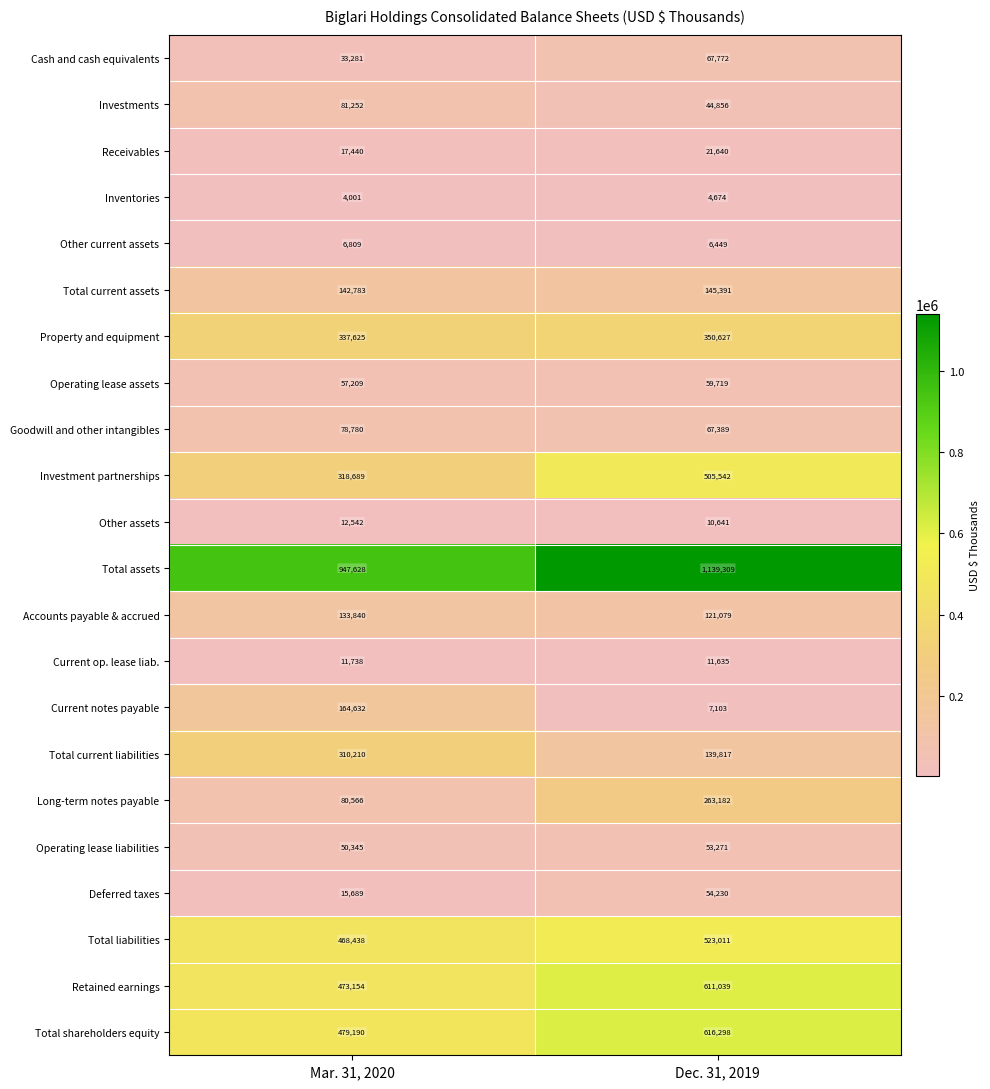

What is the sum of the Investments values at Dec. 31, 2019 and Mar. 31, 2020?

126108